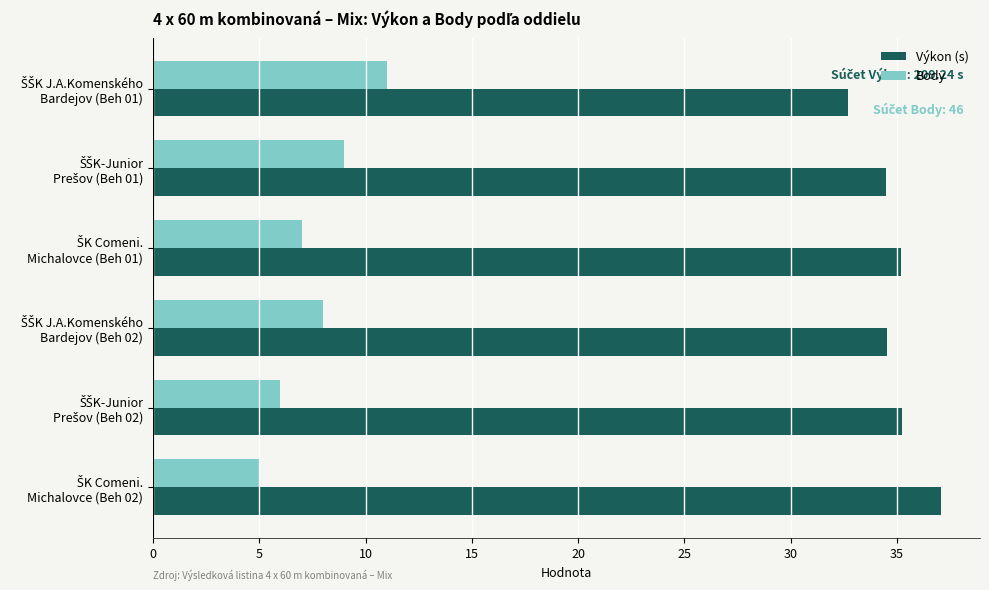

Which series has the largest total across all categories?

Výkon (s)